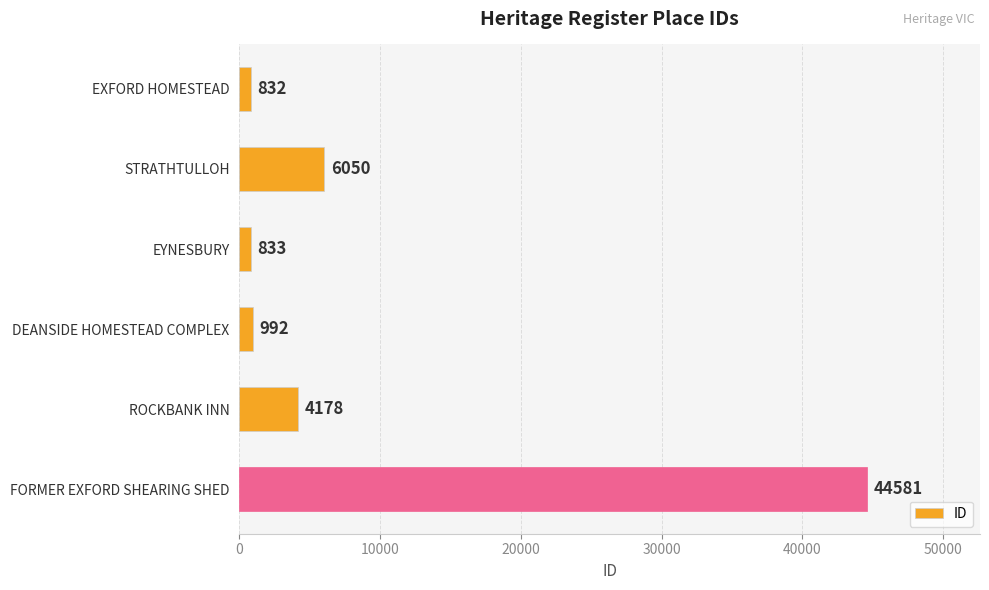

Reading top to bottom, extract all data points from this chart.

832	6050	833	992	4178	44581